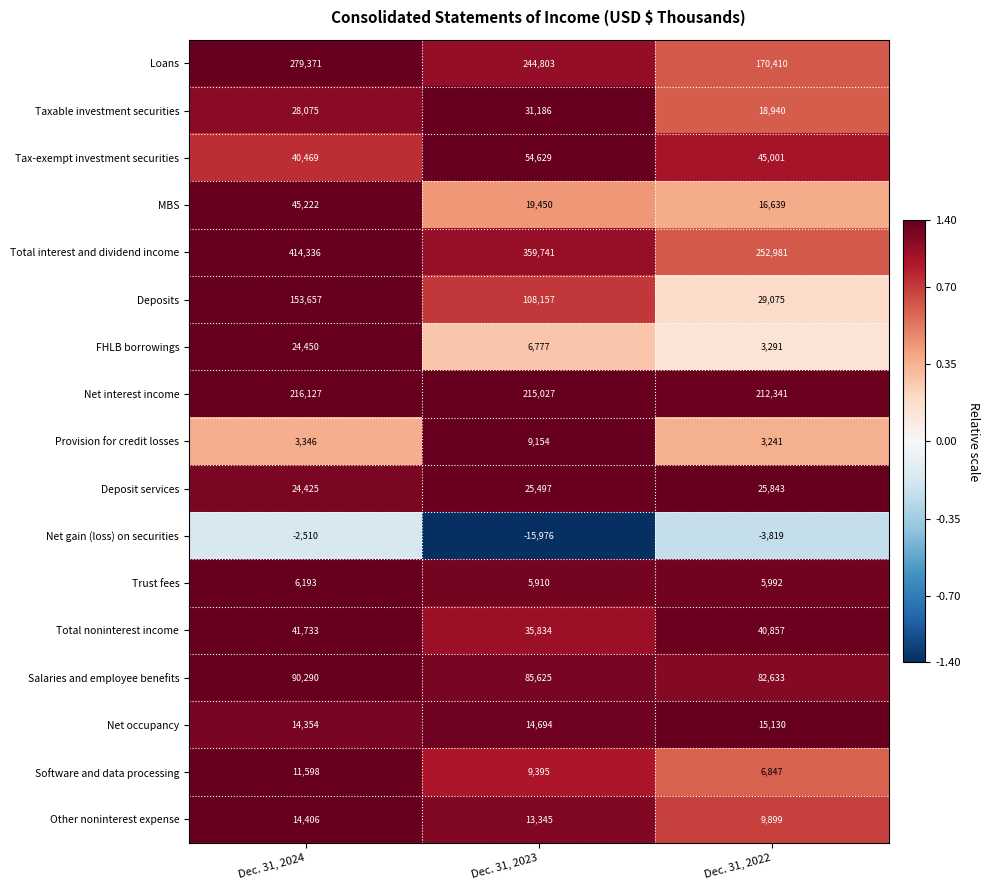

At Dec. 31, 2024, list the series in order from smallest to largest.

Net gain (loss) on securities, Provision for credit losses, Trust fees, Software and data processing, Net occupancy, Other noninterest expense, Deposit services, FHLB borrowings, Taxable investment securities, Tax-exempt investment securities, Total noninterest income, MBS, Salaries and employee benefits, Deposits, Net interest income, Loans, Total interest and dividend income